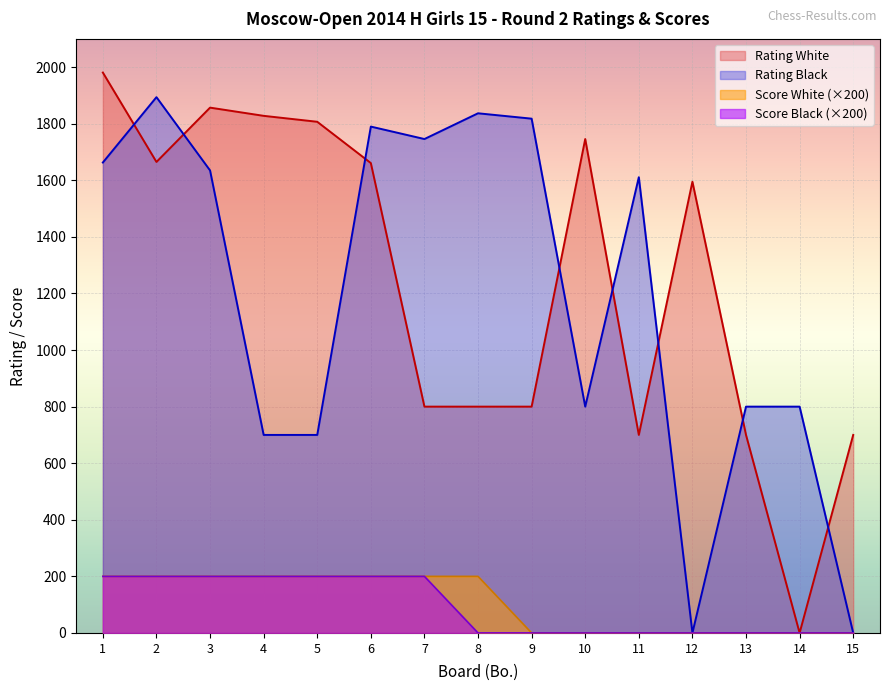

What is the average value of the Score White series?

107